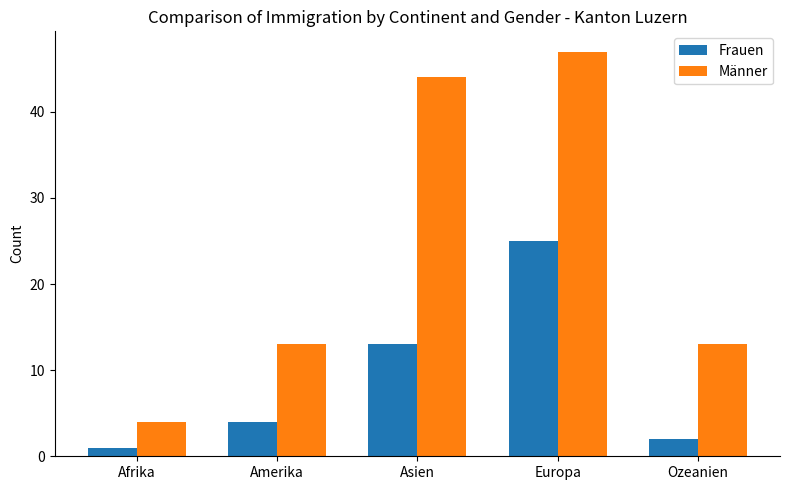

Reading left to right, list all the values displayed in this chart.

Frauen: 1	4	13	25	2
Männer: 4	13	44	47	13